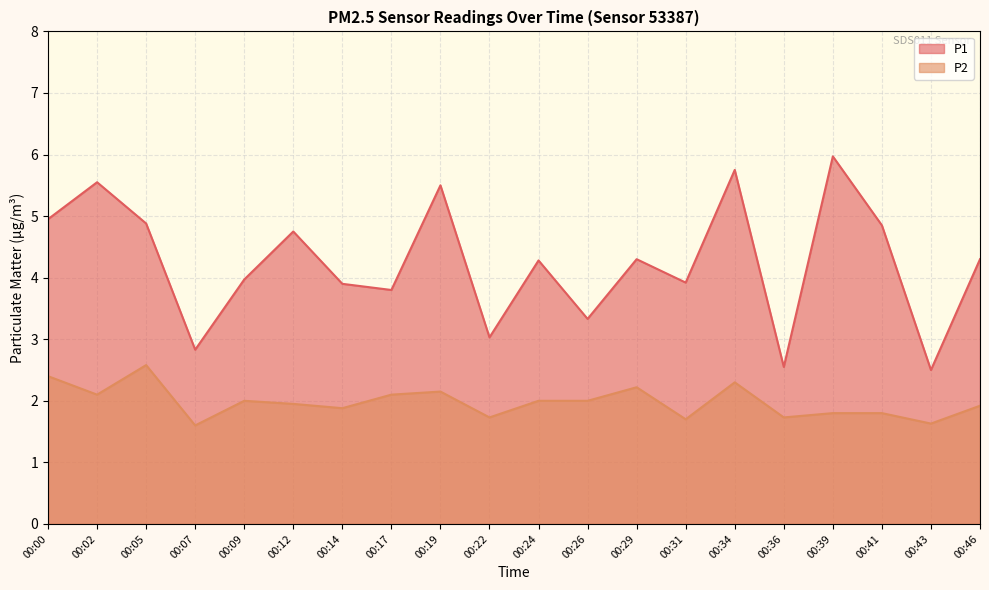

What is the approximate value of P1 at 00:22?

3.0